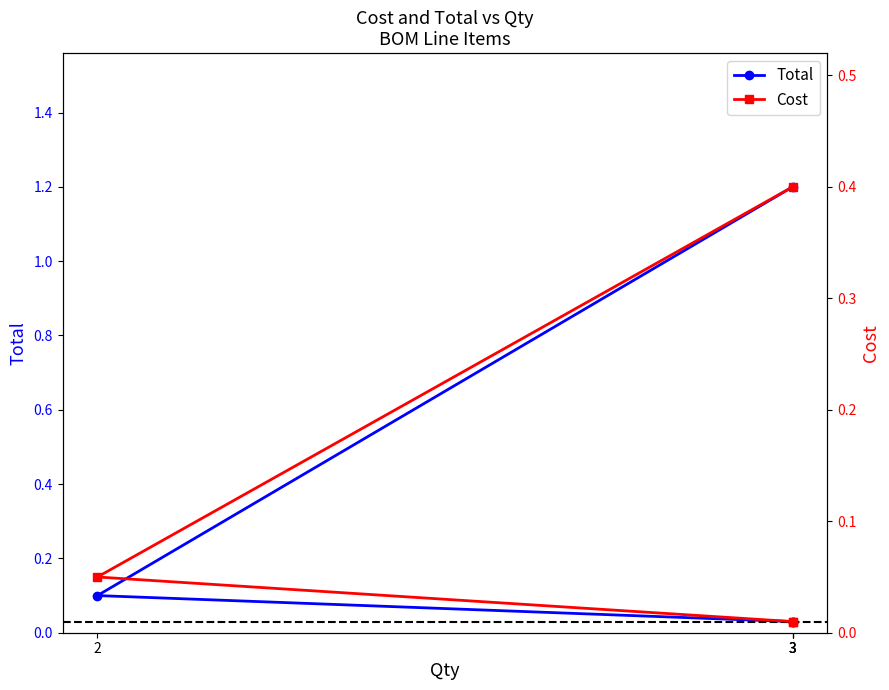

Between 3 and 3, which is larger?

3